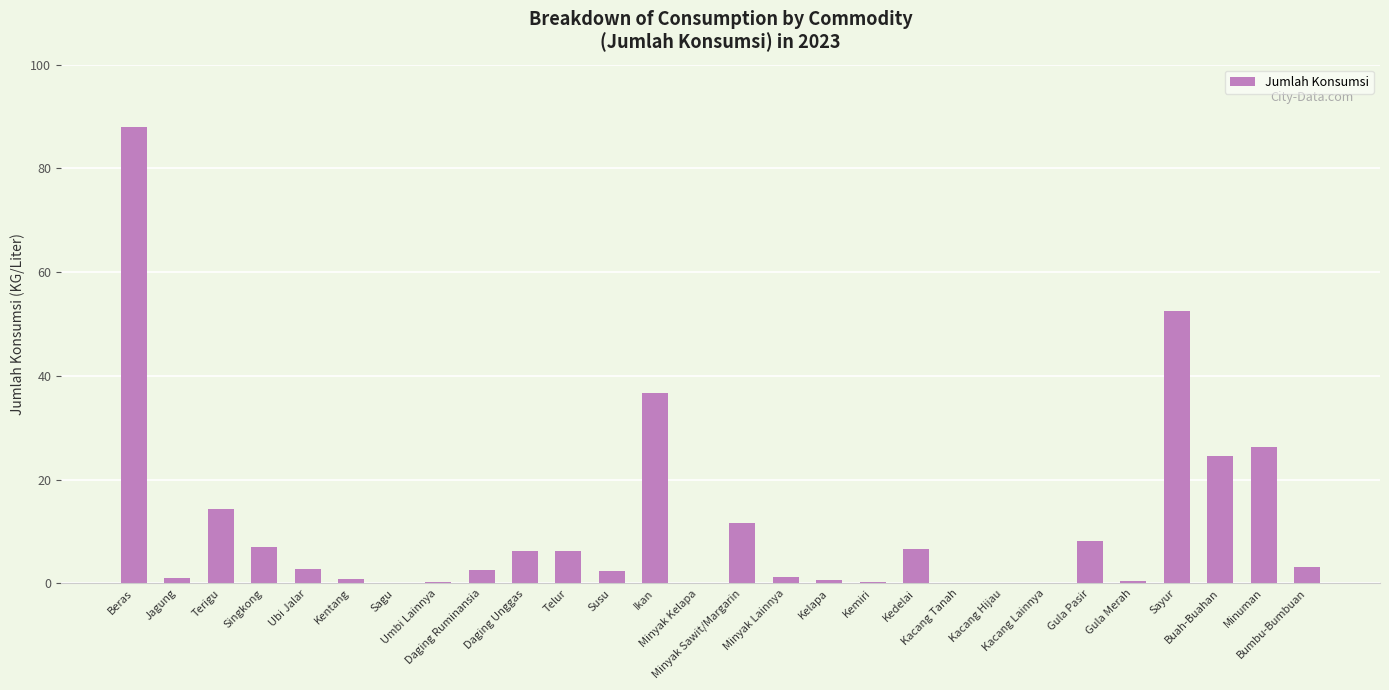

Count the number of categories in the chart.

28